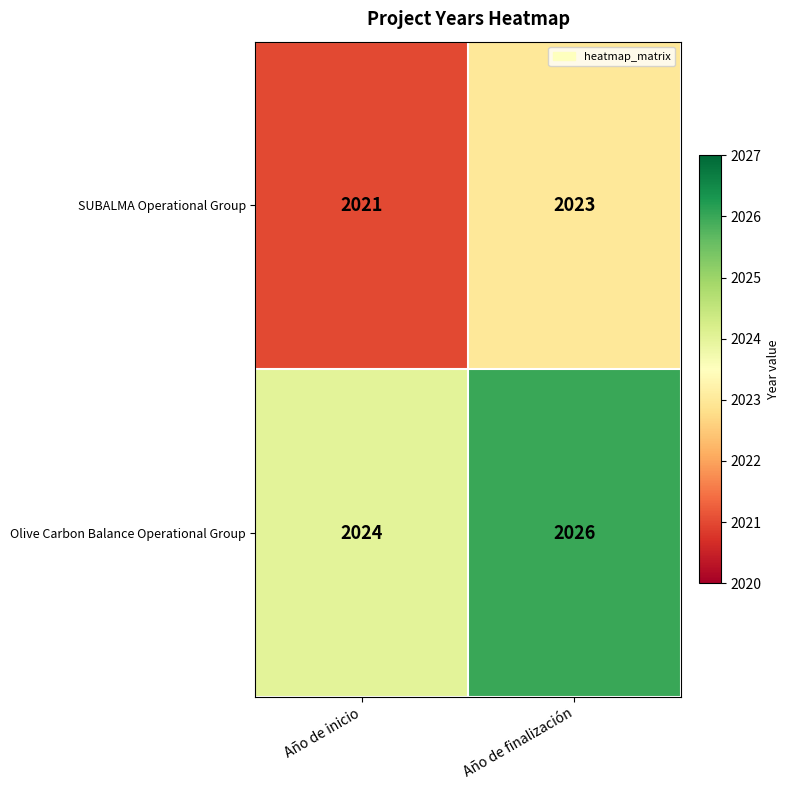

At Año de inicio, list the series in order from largest to smallest.

Olive Carbon Balance Operational Group, SUBALMA Operational Group